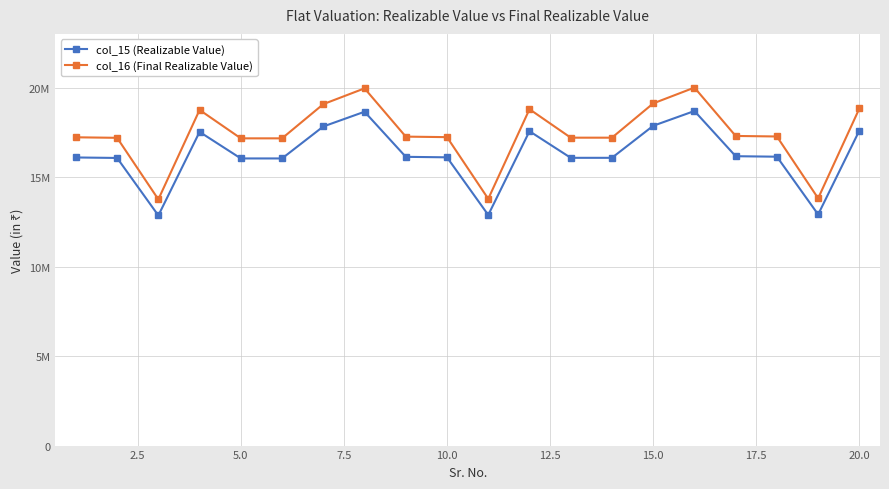

Reading left to right, transcribe all the data shown in this chart.

col_15 (Realizable Value): 16115000	16087500	12870000	17545000	16060000	16060000	17847500	18672500	16150160	16122600	12898080	17583280	16095040	16095040	17886440	18713240	16185320	16157700	12926160	17621560
col_16 (Final Realizable Value): 17243050	17213625	13770900	18773150	17184200	17184200	19096825	19979575	17280671	17251182	13800946	18814110	17221693	17221693	19138491	20023167	17318292	17288739	13830991	18855069